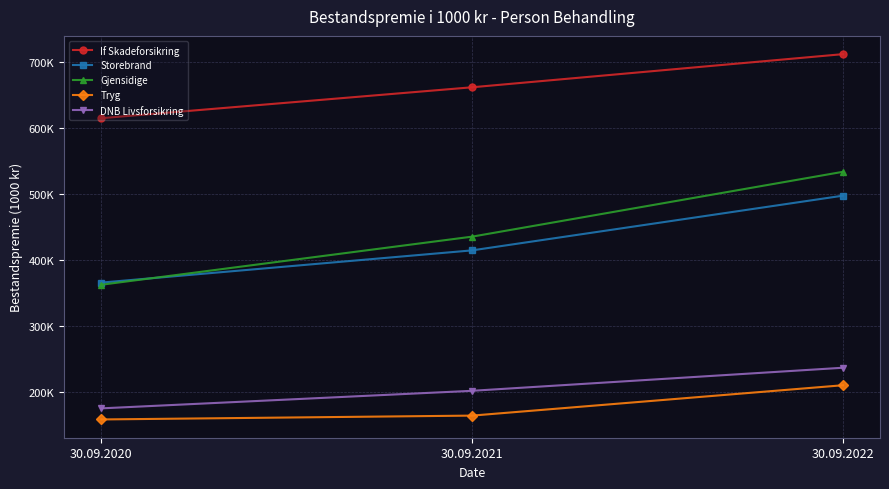

Which series has the largest total across all categories?

If Skadeforsikring